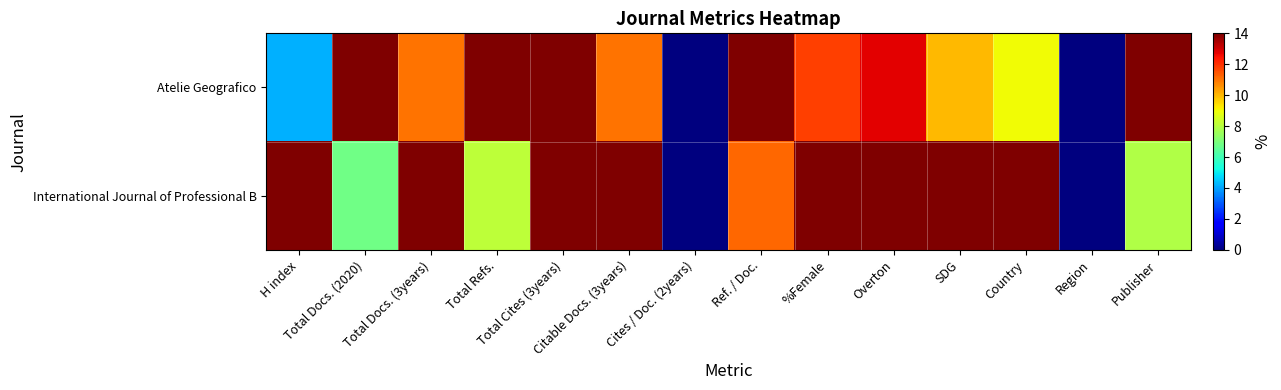

Between Total Refs. and Citable Docs. (3years), which is larger?

Total Refs.